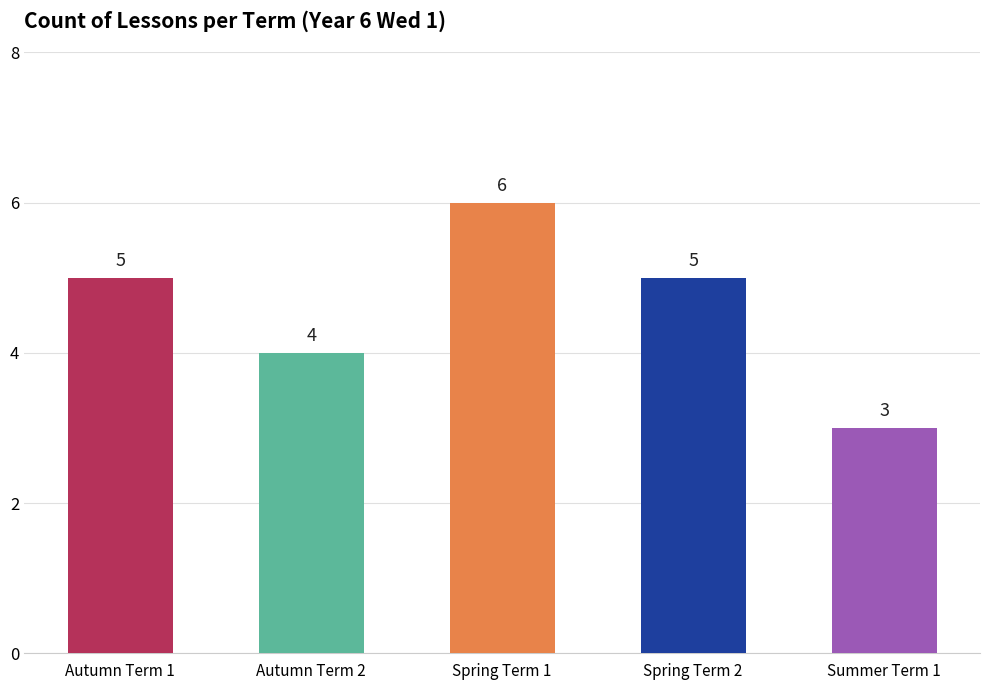

What is the smallest value displayed?

3